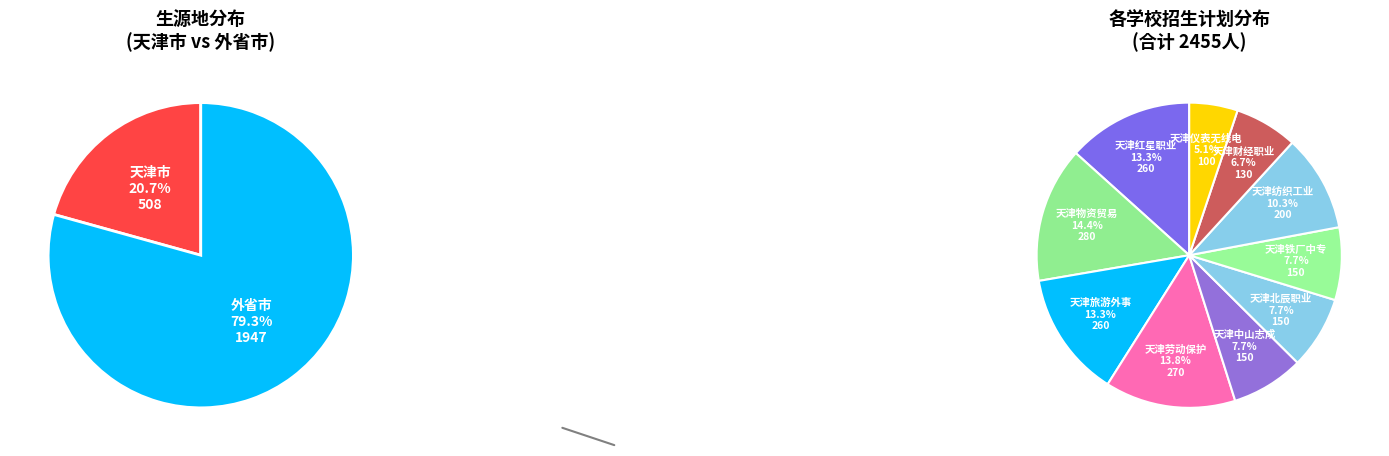

Count the number of slices in the pie.

10